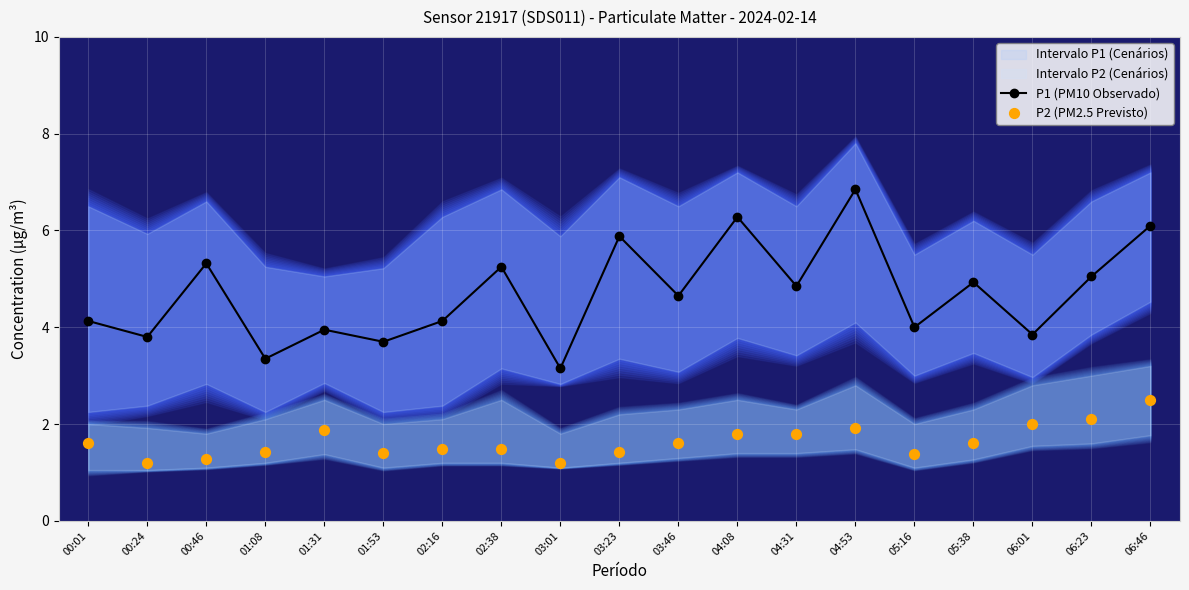

Is the value of P2 (PM2.5 Previsto) at 04:08 greater than the value of P1 (PM10 Observado) at 06:23?

No